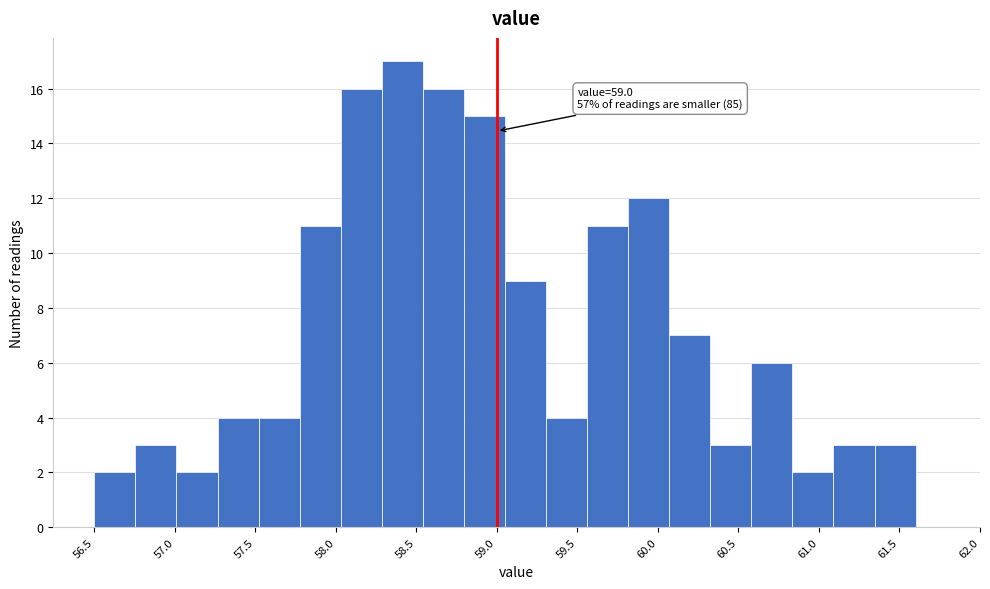

Which range on the x-axis has the tallest bar?

58.285 to 58.540